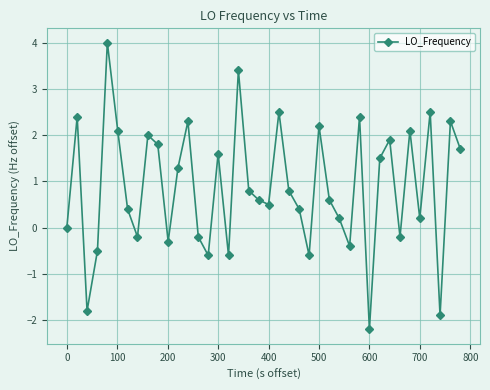

What is the minimum value shown in the chart?

-2.2